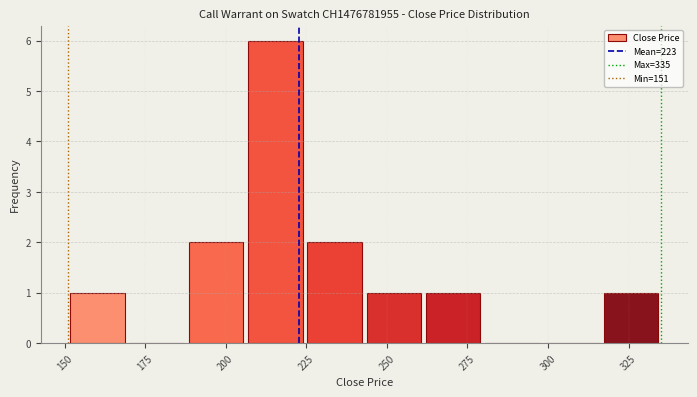

Around what value on the x-axis is the tallest bar? Give the approximate position of its centre, as read against the axis.

215